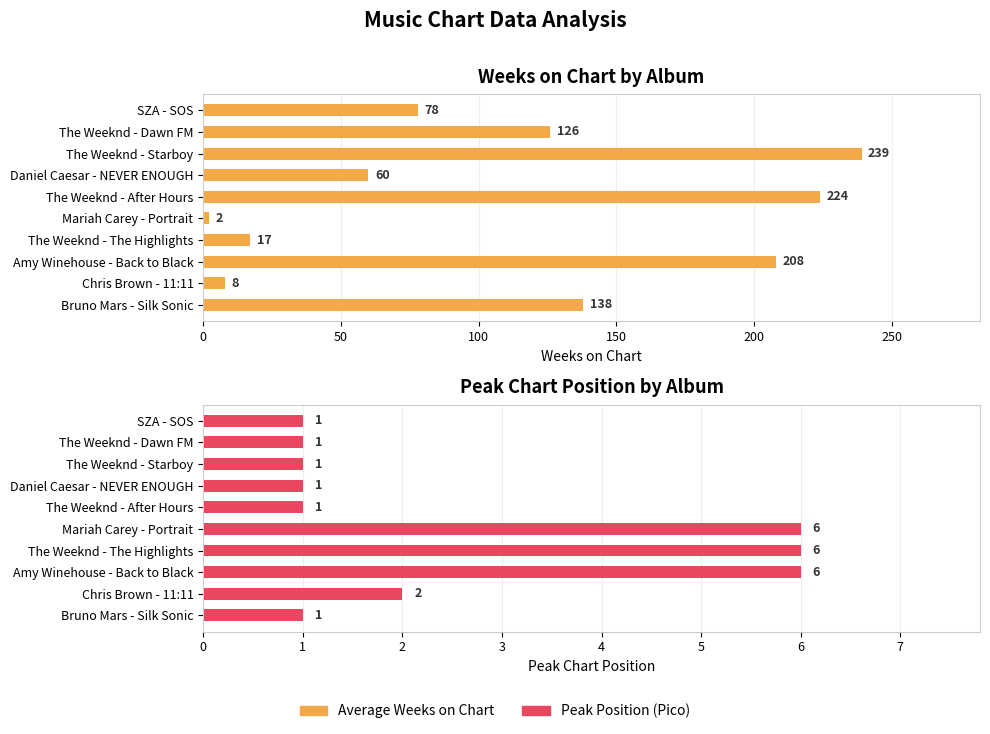

Reading left to right, what are all the values shown in this chart?

Average Weeks on Chart: 78	126	239	60	224	2	17	208	8	138
Peak Position (Pico): 1	1	1	1	1	6	6	6	2	1